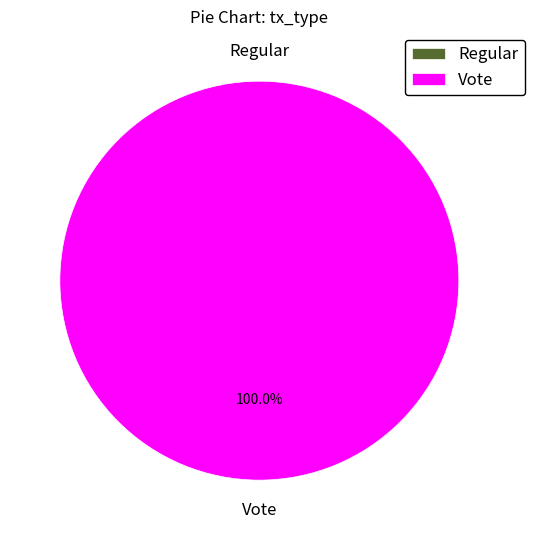

Does Vote represent more than half of the total?

Yes